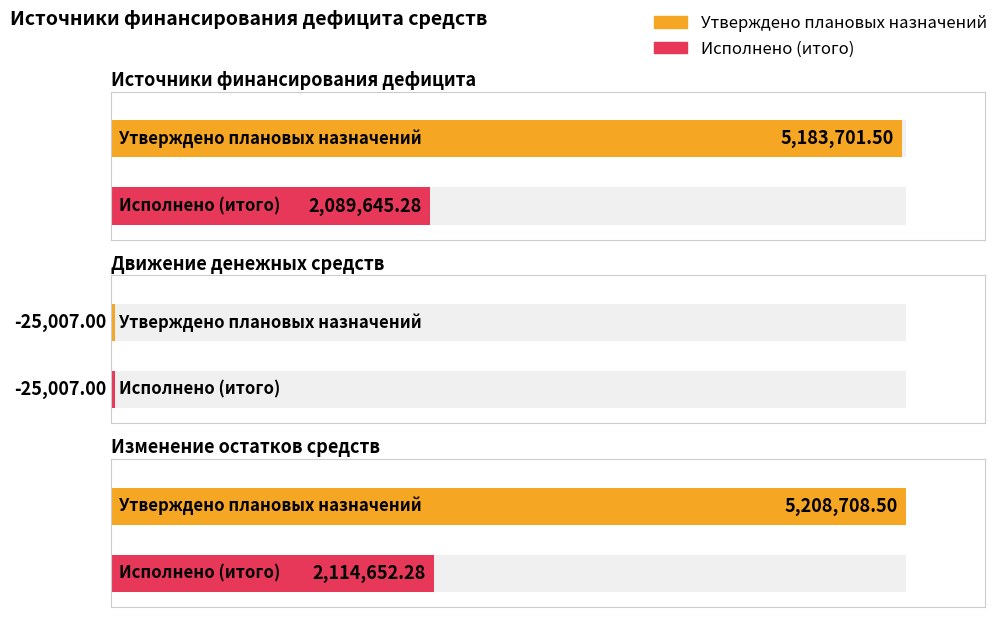

How many bars are there in each group?

2